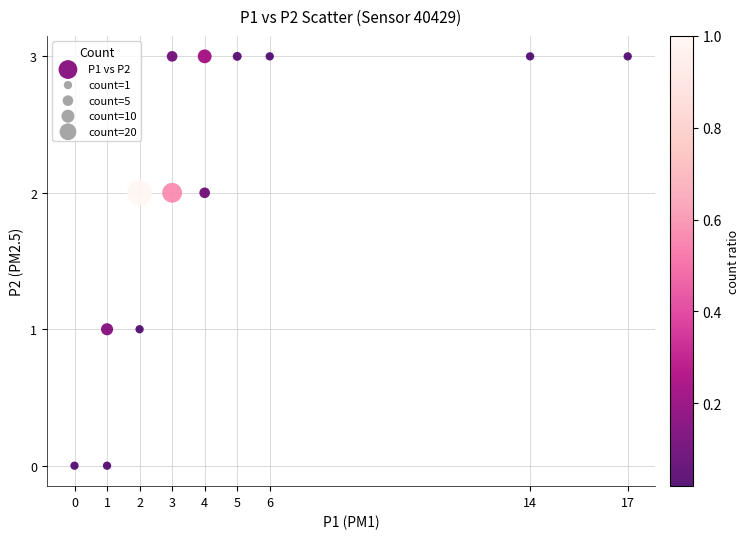

What is the range of Y values (max minus min)?

3